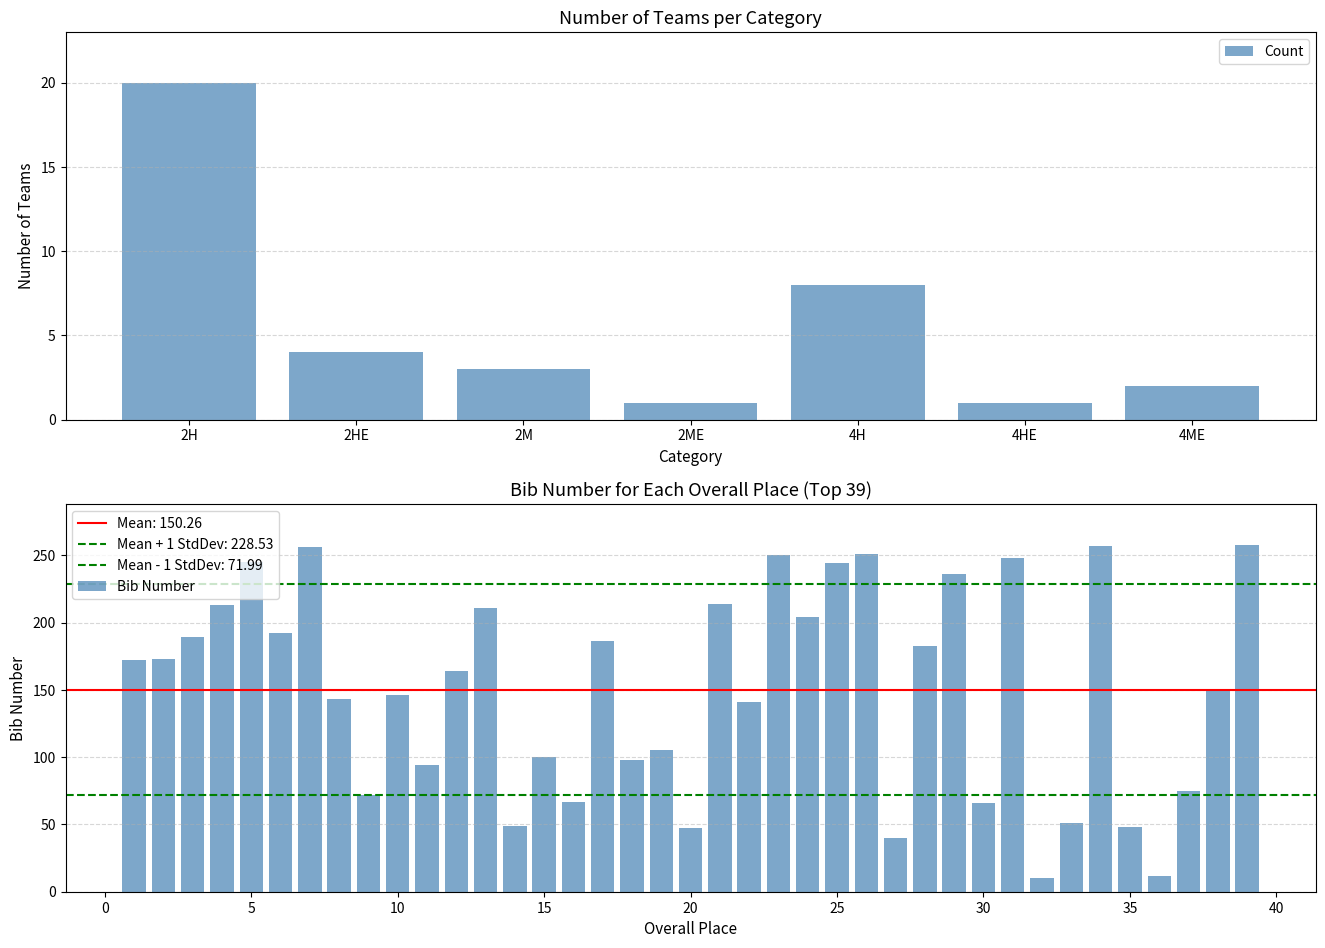

Is it true that the value at 2M is 1?

False